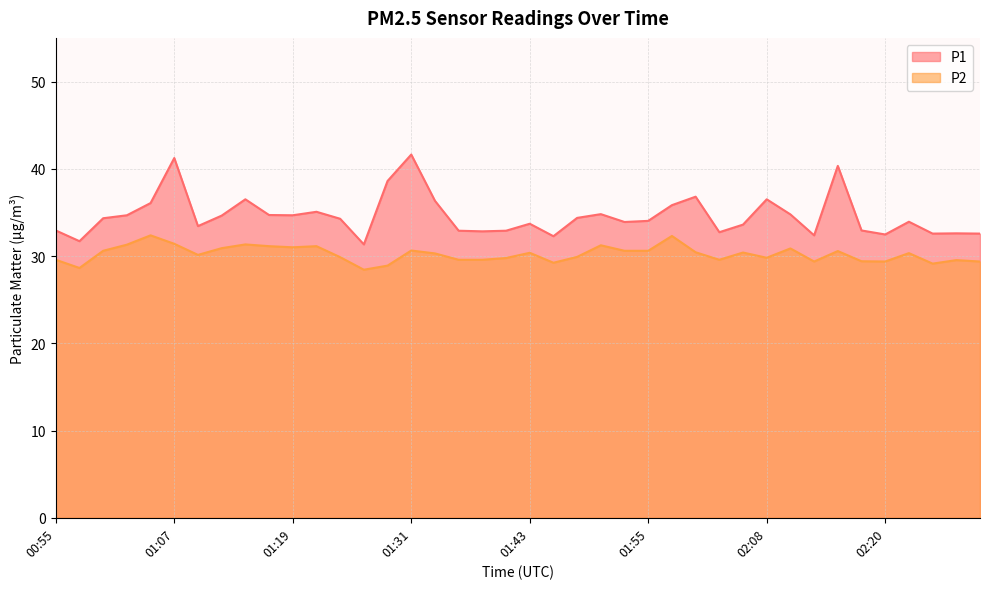

What is the maximum value for P1?

41.6